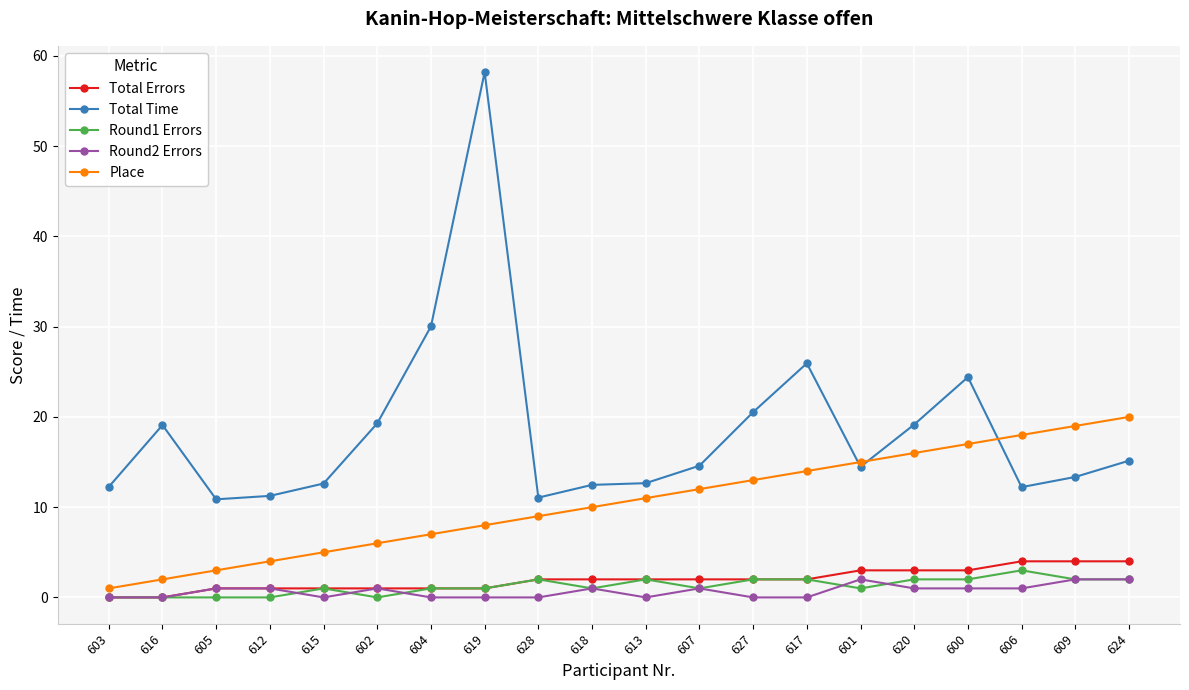

True or false: Total Time and Round1 Errors intersect in this chart.

False